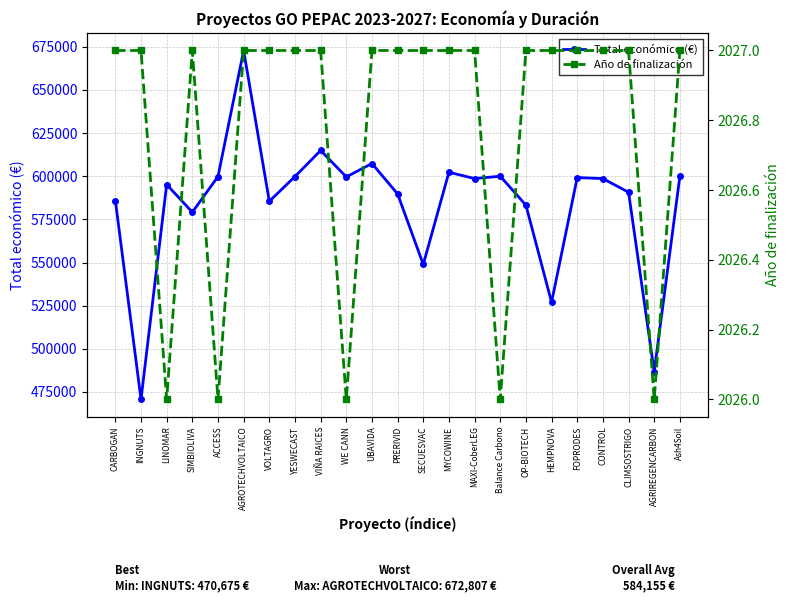

Count the number of categories in the chart.

23